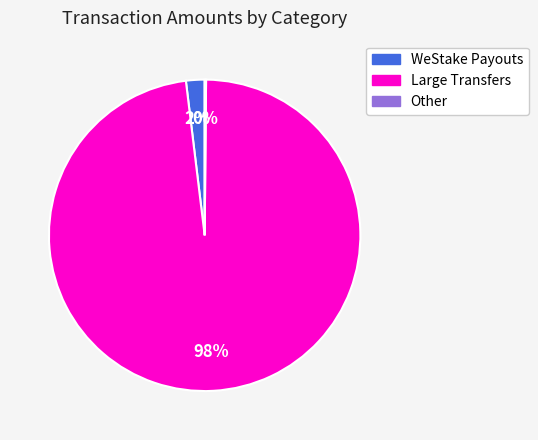

Is it true that Large Transfers is 93% of the pie?

False